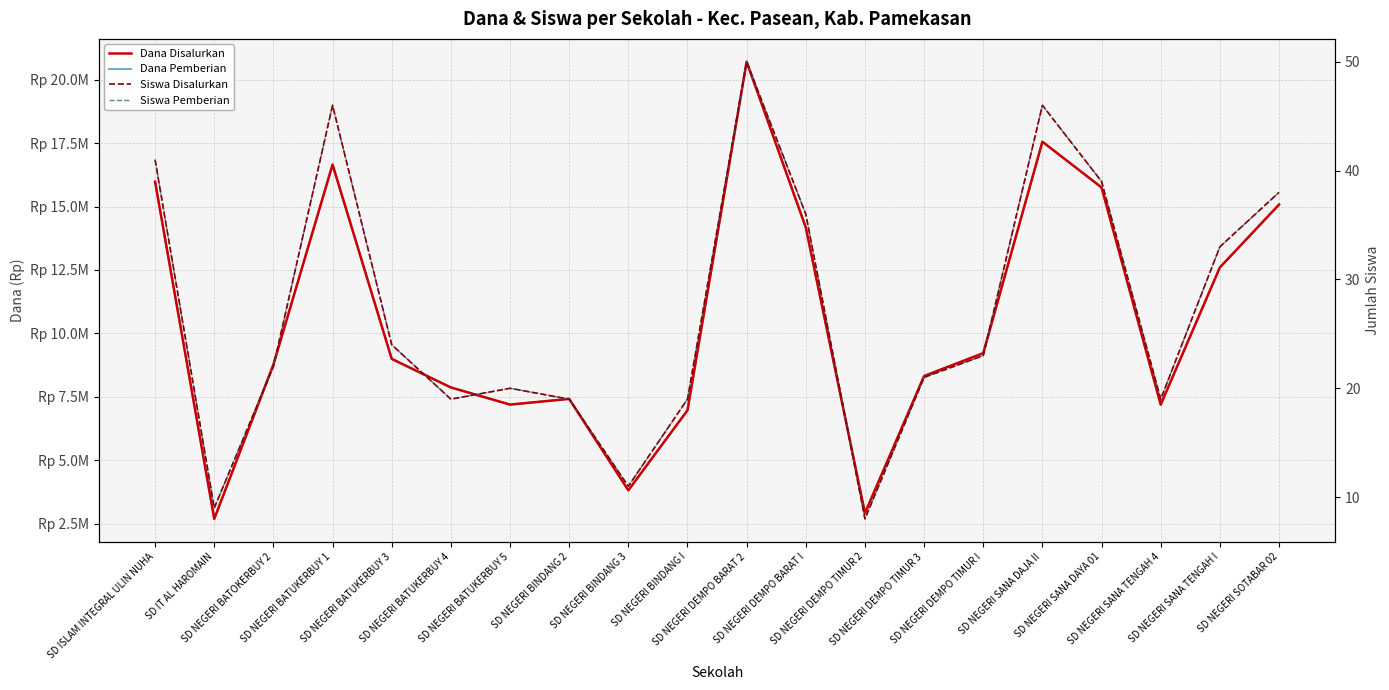

Reading left to right, what are all the values shown in this chart?

Dana Disalurkan: SD ISLAM INTEGRAL ULIN NUHA=15975000	SD IT AL HAROMAIN=2700000	SD NEGERI BATOKERBUY 2=8775000	SD NEGERI BATUKERBUY 1=16650000	SD NEGERI BATUKERBUY 3=9000000	SD NEGERI BATUKERBUY 4=7875000	SD NEGERI BATUKERBUY 5=7200000	SD NEGERI BINDANG 2=7425000	SD NEGERI BINDANG 3=3825000	SD NEGERI BINDANG I=6975000	SD NEGERI DEMPO BARAT 2=20700000	SD NEGERI DEMPO BARAT I=14175000	SD NEGERI DEMPO TIMUR 2=2925000	SD NEGERI DEMPO TIMUR 3=8325000	SD NEGERI DEMPO TIMUR I=9225000	SD NEGERI SANA DAJA II=17550000	SD NEGERI SANA DAYA 01=15750000	SD NEGERI SANA TENGAH 4=7200000	SD NEGERI SANA TENGAH I=12600000	SD NEGERI SOTABAR 02=15075000
Dana Pemberian: SD ISLAM INTEGRAL ULIN NUHA=15975000	SD IT AL HAROMAIN=2700000	SD NEGERI BATOKERBUY 2=8775000	SD NEGERI BATUKERBUY 1=16650000	SD NEGERI BATUKERBUY 3=9000000	SD NEGERI BATUKERBUY 4=7875000	SD NEGERI BATUKERBUY 5=7200000	SD NEGERI BINDANG 2=7425000	SD NEGERI BINDANG 3=3825000	SD NEGERI BINDANG I=6975000	SD NEGERI DEMPO BARAT 2=20700000	SD NEGERI DEMPO BARAT I=14175000	SD NEGERI DEMPO TIMUR 2=2925000	SD NEGERI DEMPO TIMUR 3=8325000	SD NEGERI DEMPO TIMUR I=9225000	SD NEGERI SANA DAJA II=17550000	SD NEGERI SANA DAYA 01=15750000	SD NEGERI SANA TENGAH 4=7200000	SD NEGERI SANA TENGAH I=12600000	SD NEGERI SOTABAR 02=15075000
Siswa Disalurkan: SD ISLAM INTEGRAL ULIN NUHA=41	SD IT AL HAROMAIN=9	SD NEGERI BATOKERBUY 2=22	SD NEGERI BATUKERBUY 1=46	SD NEGERI BATUKERBUY 3=24	SD NEGERI BATUKERBUY 4=19	SD NEGERI BATUKERBUY 5=20	SD NEGERI BINDANG 2=19	SD NEGERI BINDANG 3=11	SD NEGERI BINDANG I=19	SD NEGERI DEMPO BARAT 2=50	SD NEGERI DEMPO BARAT I=36	SD NEGERI DEMPO TIMUR 2=8	SD NEGERI DEMPO TIMUR 3=21	SD NEGERI DEMPO TIMUR I=23	SD NEGERI SANA DAJA II=46	SD NEGERI SANA DAYA 01=39	SD NEGERI SANA TENGAH 4=19	SD NEGERI SANA TENGAH I=33	SD NEGERI SOTABAR 02=38
Siswa Pemberian: SD ISLAM INTEGRAL ULIN NUHA=41	SD IT AL HAROMAIN=9	SD NEGERI BATOKERBUY 2=22	SD NEGERI BATUKERBUY 1=46	SD NEGERI BATUKERBUY 3=24	SD NEGERI BATUKERBUY 4=19	SD NEGERI BATUKERBUY 5=20	SD NEGERI BINDANG 2=19	SD NEGERI BINDANG 3=11	SD NEGERI BINDANG I=19	SD NEGERI DEMPO BARAT 2=50	SD NEGERI DEMPO BARAT I=36	SD NEGERI DEMPO TIMUR 2=8	SD NEGERI DEMPO TIMUR 3=21	SD NEGERI DEMPO TIMUR I=23	SD NEGERI SANA DAJA II=46	SD NEGERI SANA DAYA 01=39	SD NEGERI SANA TENGAH 4=19	SD NEGERI SANA TENGAH I=33	SD NEGERI SOTABAR 02=38